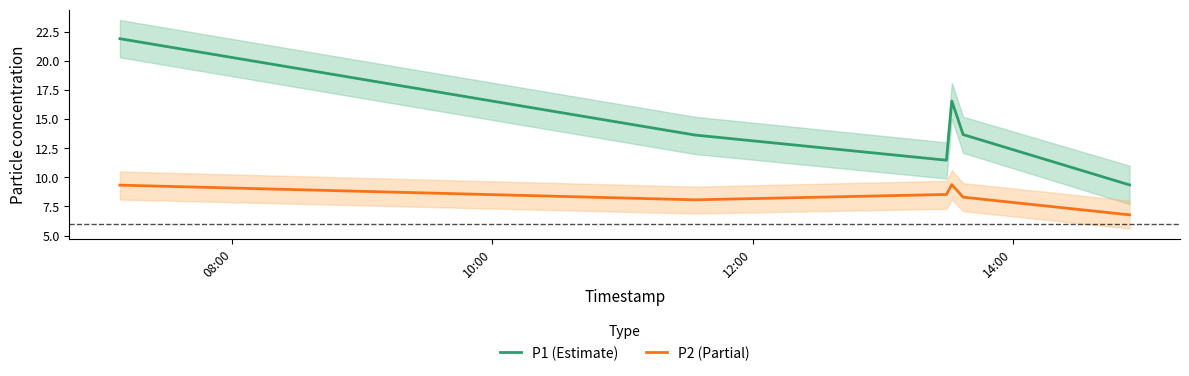

The value of P2 (Partial) at 08:00 is 9.3. True or false?

True